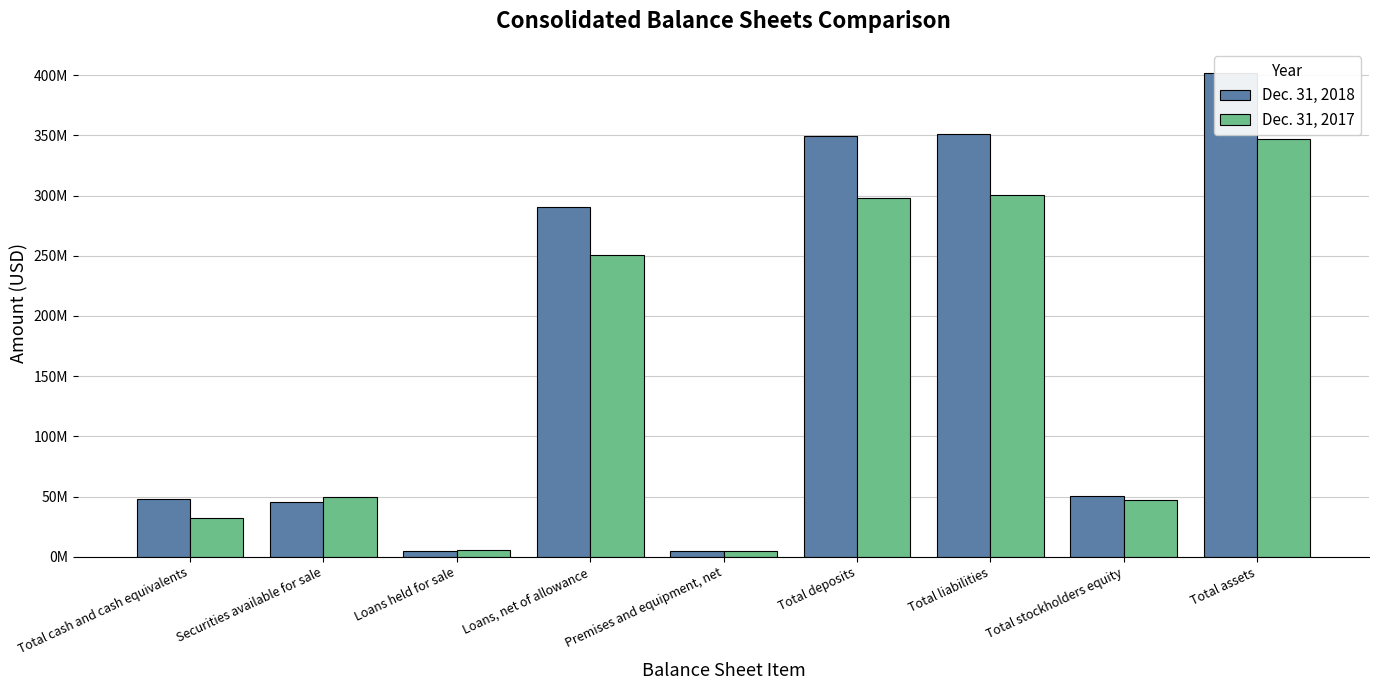

What is the difference between the highest and lowest values at Loans, net of allowance?

39854000